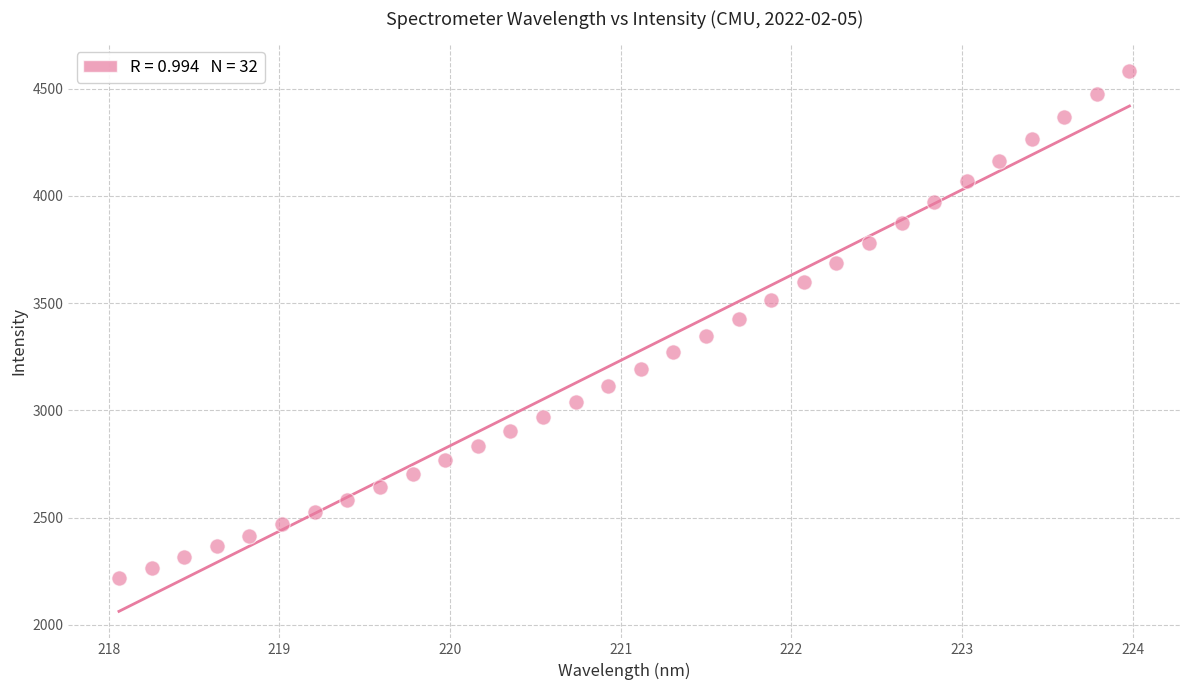

What is the range of X values (max minus min)?

5.9